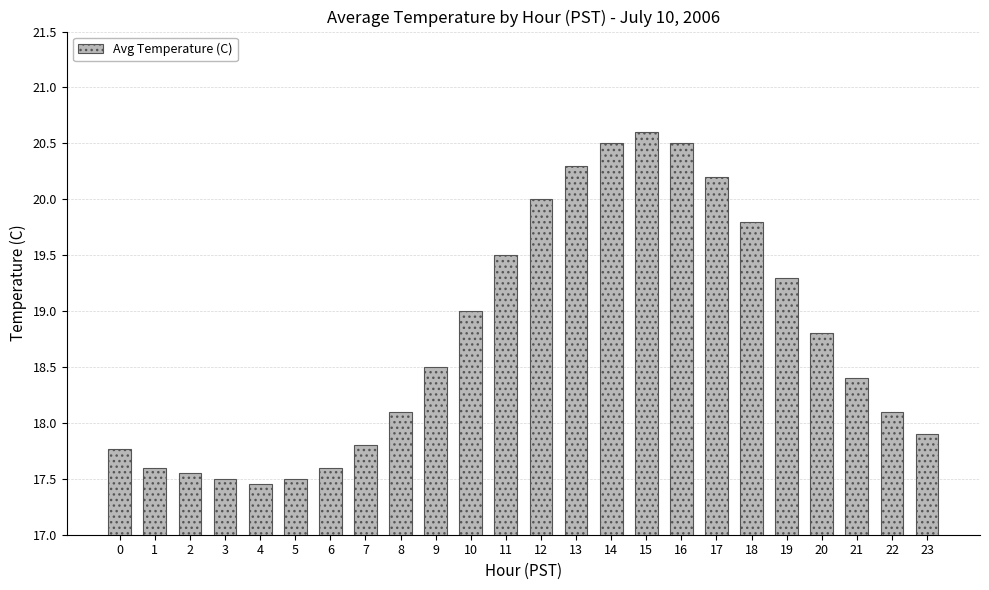

What is the greatest value displayed?

20.6